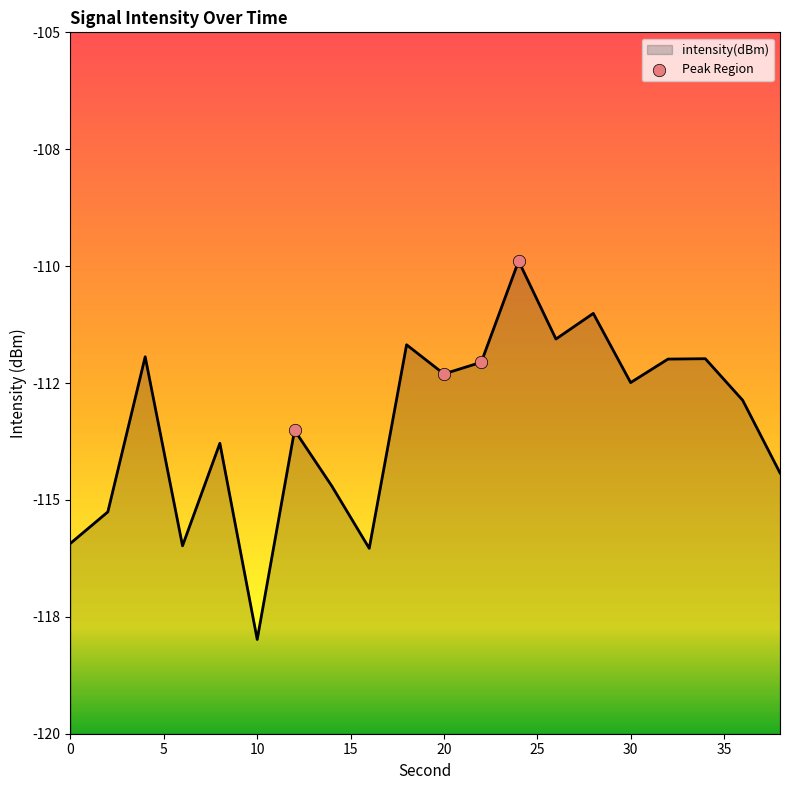

Which has a higher value, 6 or 10?

6